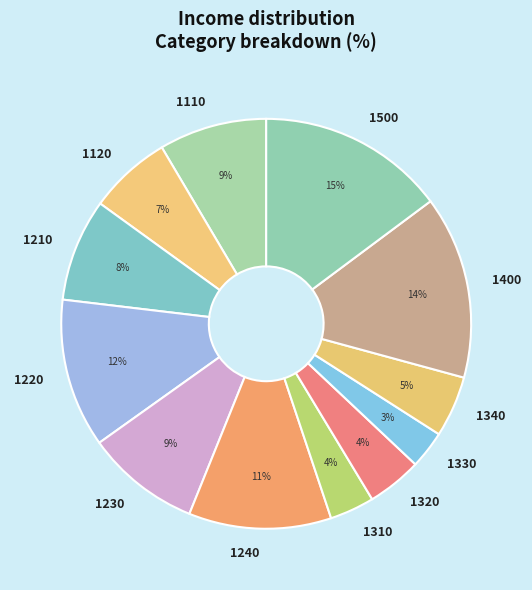

Is there a majority slice in this chart?

No